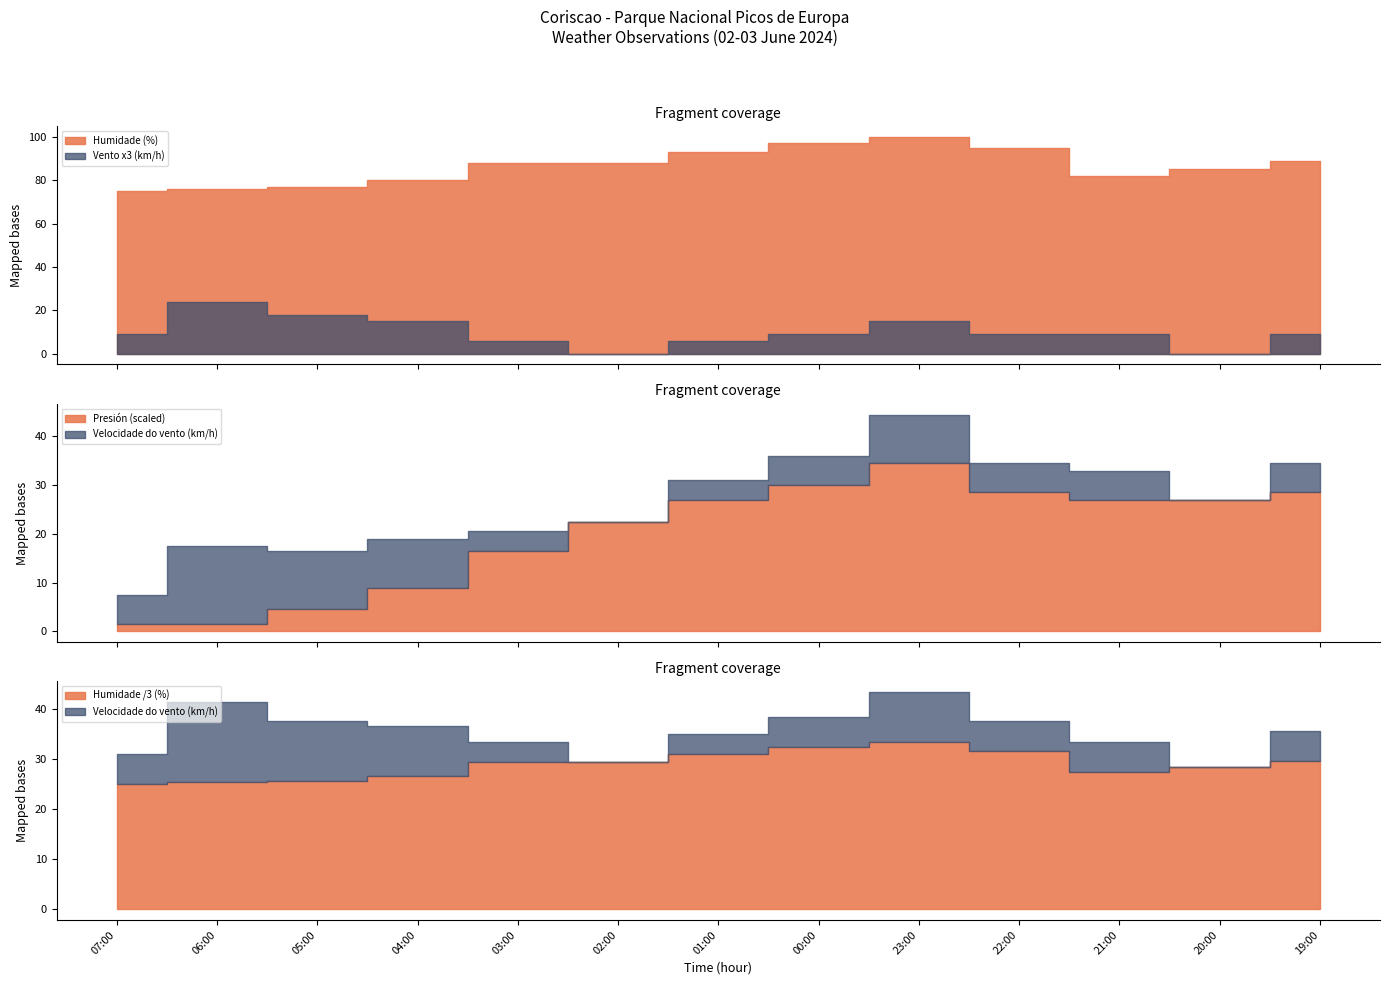

True or false: Presión (hPa) offset and Velocidade do vento (km/h) cross at least once.

True